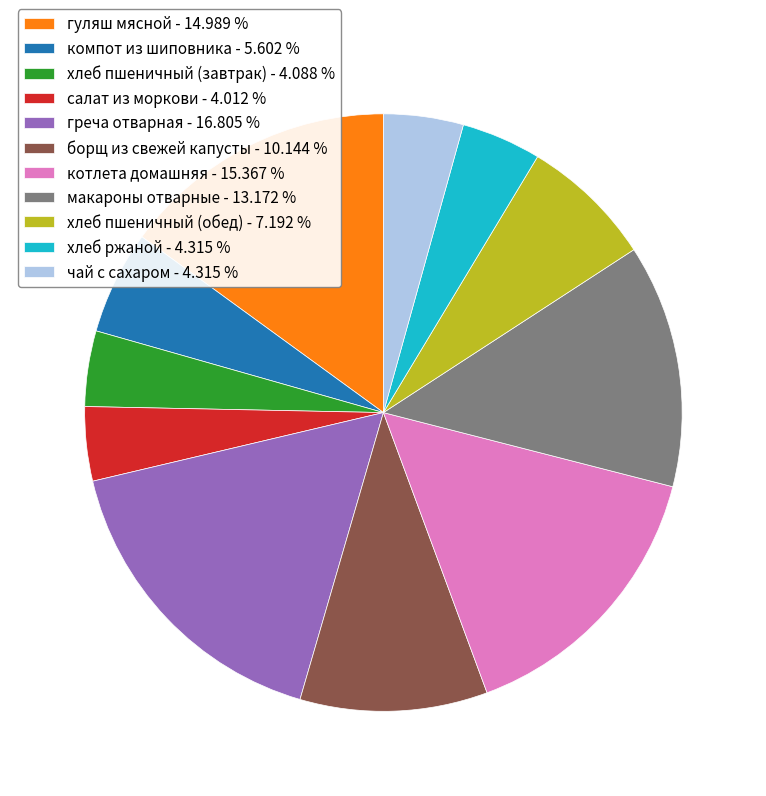

Is компот из шиповника the majority of the pie?

No